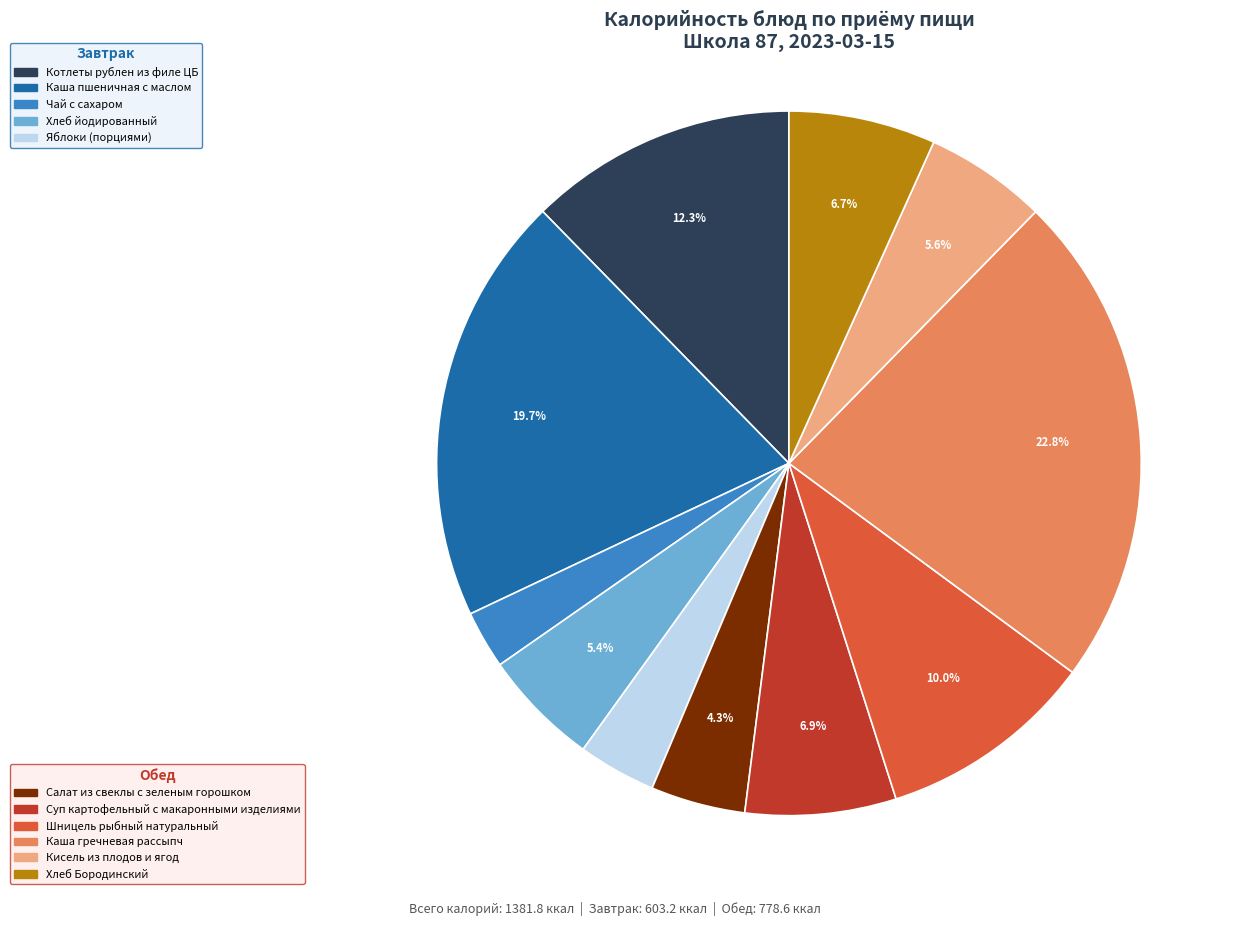

Does any single category account for the majority?

No